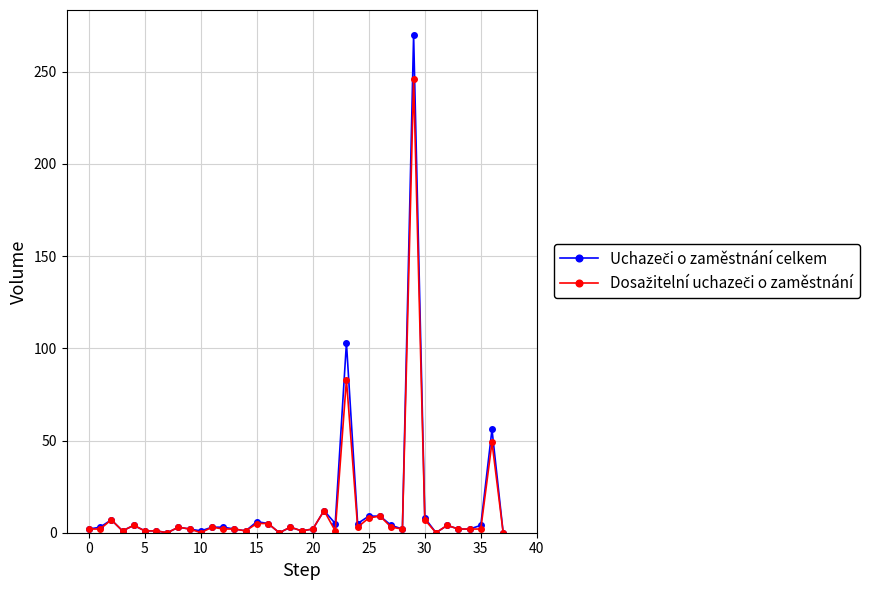

What is the maximum value shown in the chart?

270